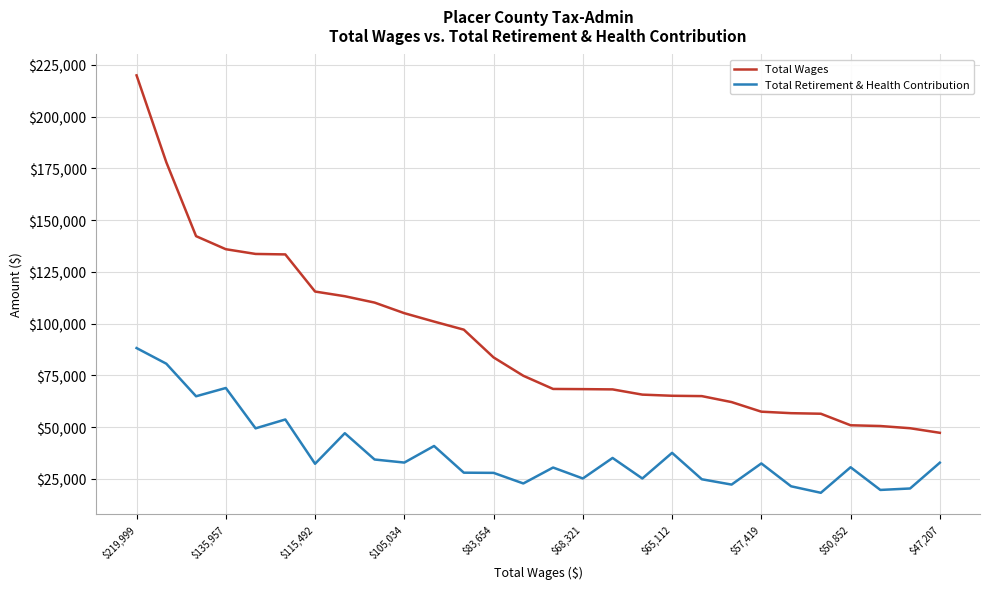

Which series has the largest range (max minus min)?

Total Wages